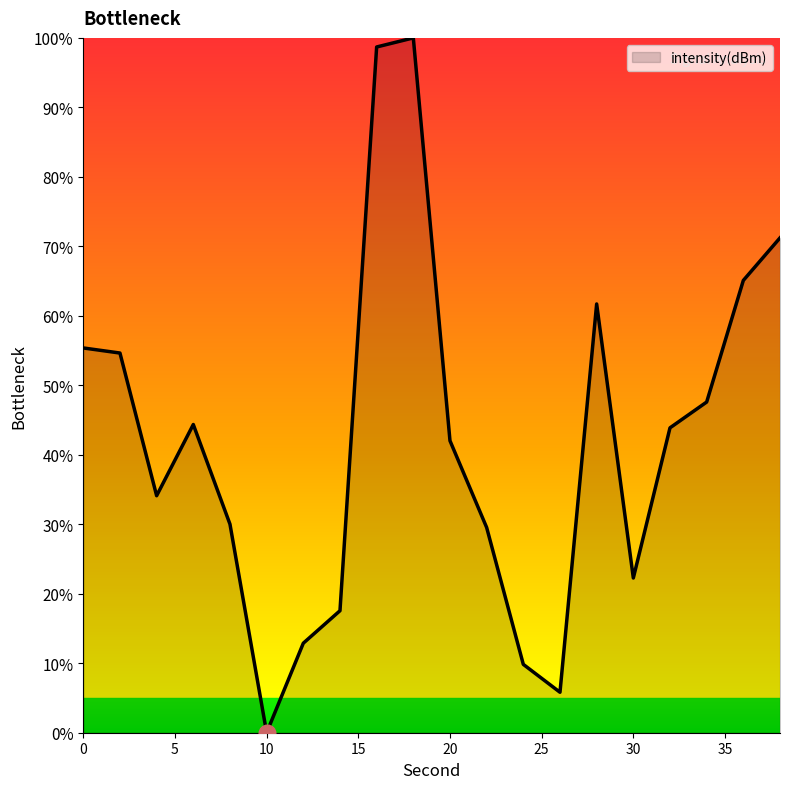

What is the greatest value displayed?

100.0